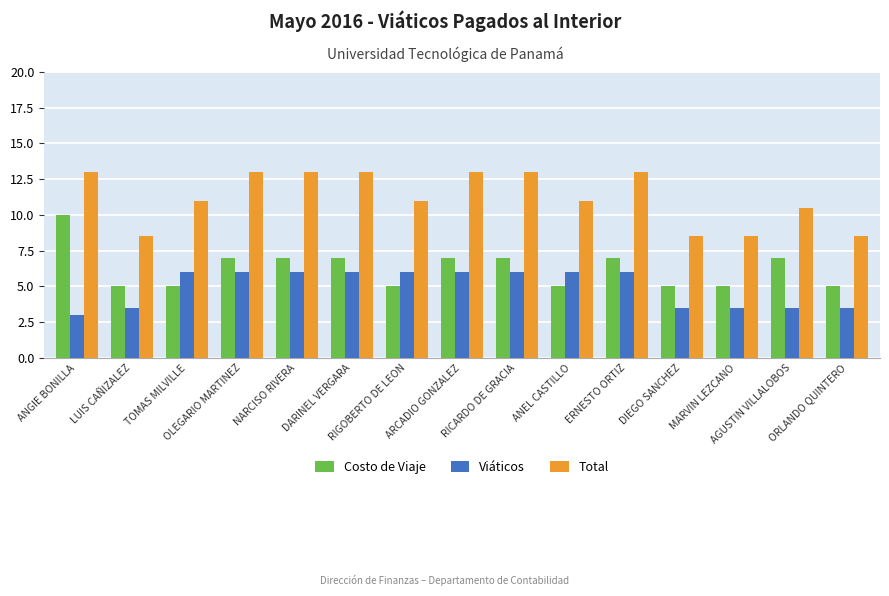

What is the label of the 12th bar from the left?

DIEGO SANCHEZ